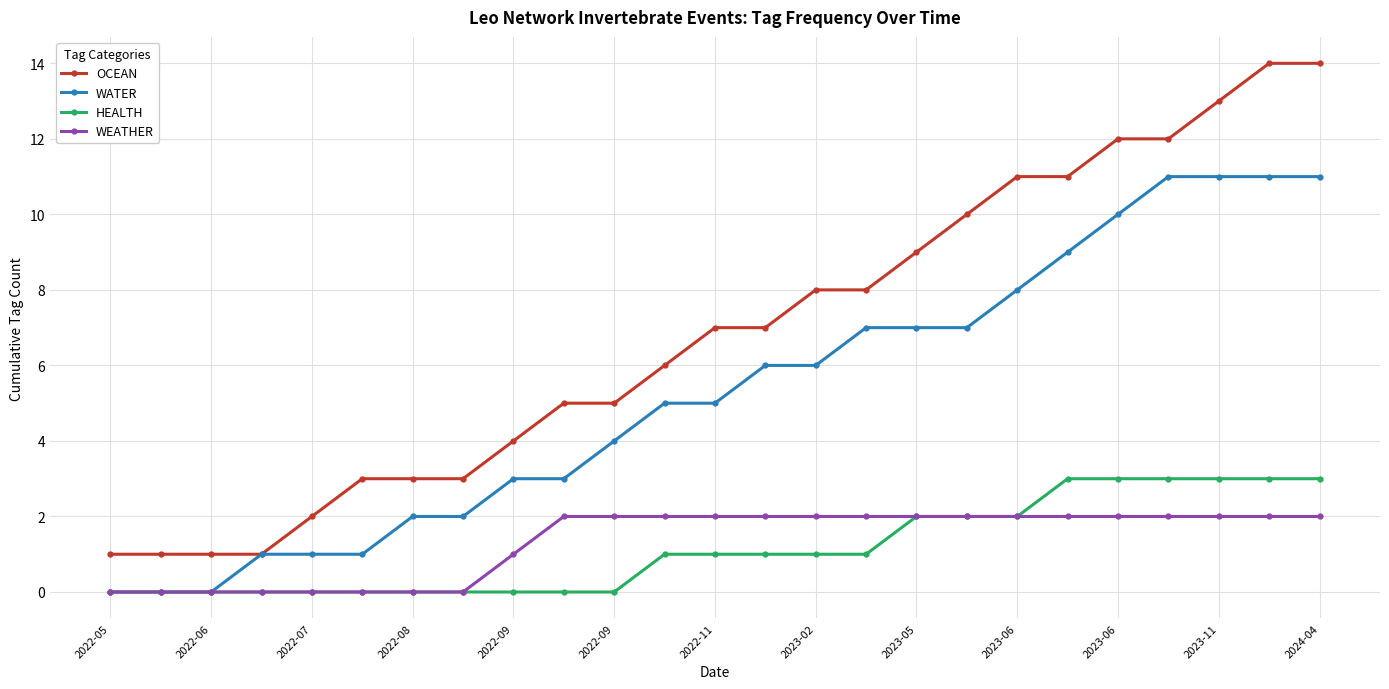

What is the difference between the maximum and second lowest values in the WEATHER series?

2